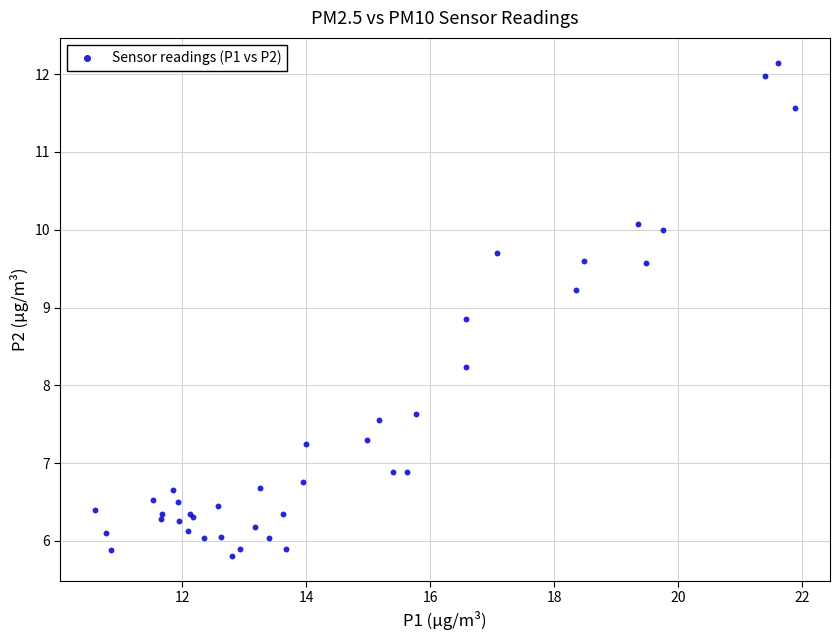

What Y value in the scatter plot is closest to 8?

8.2